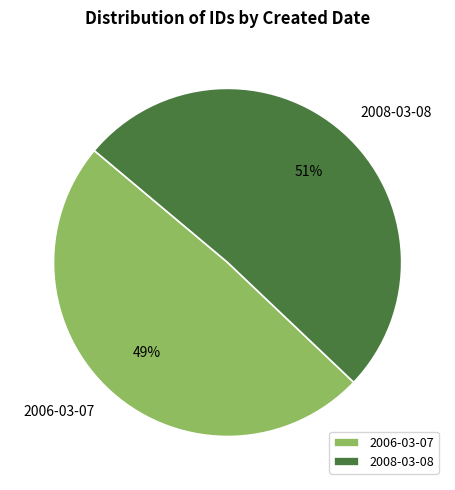

To the nearest percent, what is the average slice percentage?

50%